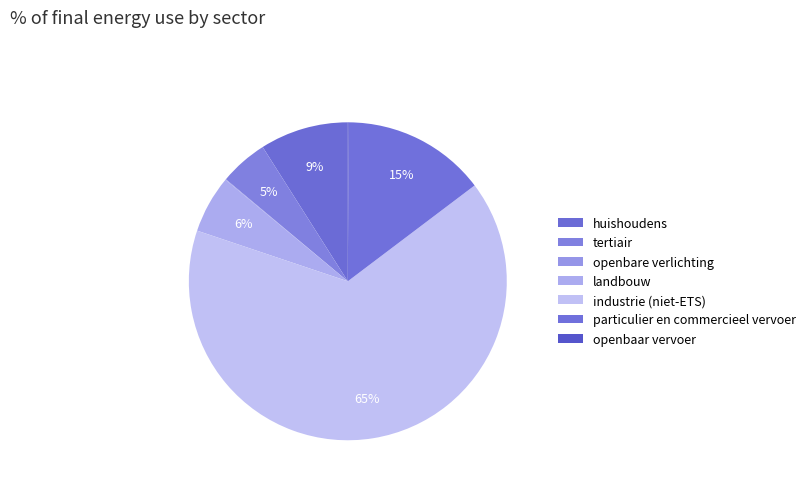

Count the number of slices in the pie.

7